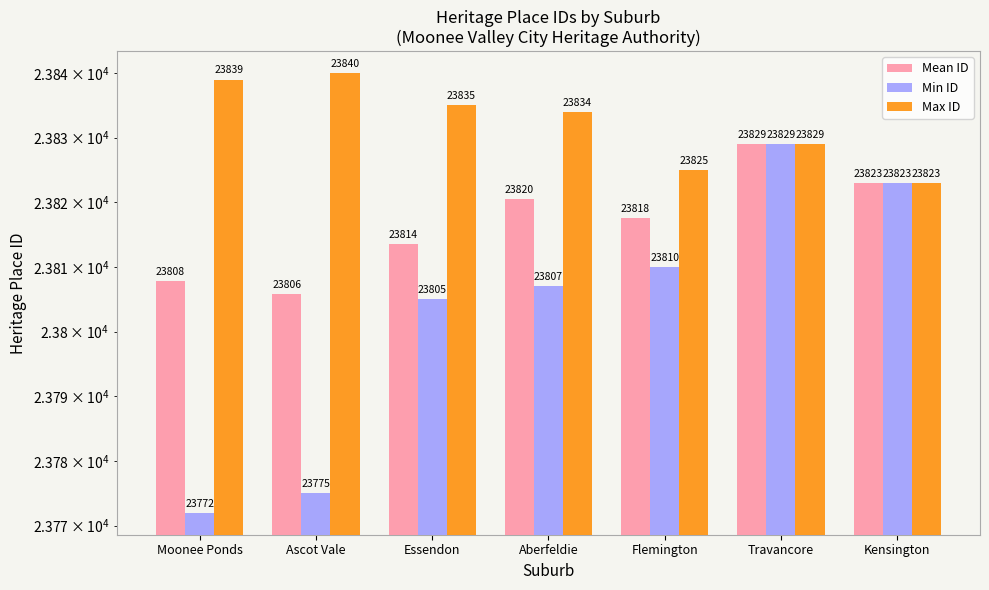

Does the chart contain any negative values?

No